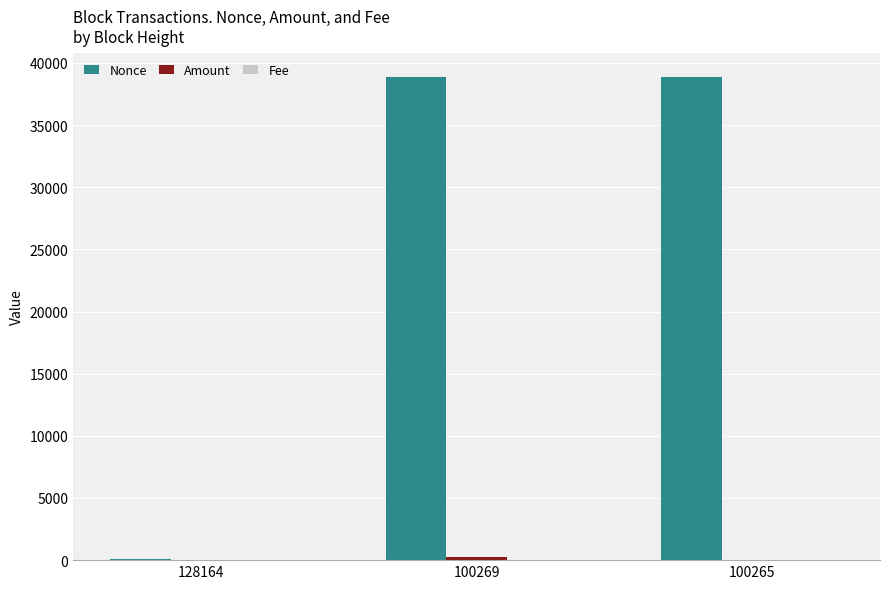

Between 128164 and 100269, which series saw the biggest shift?

Nonce